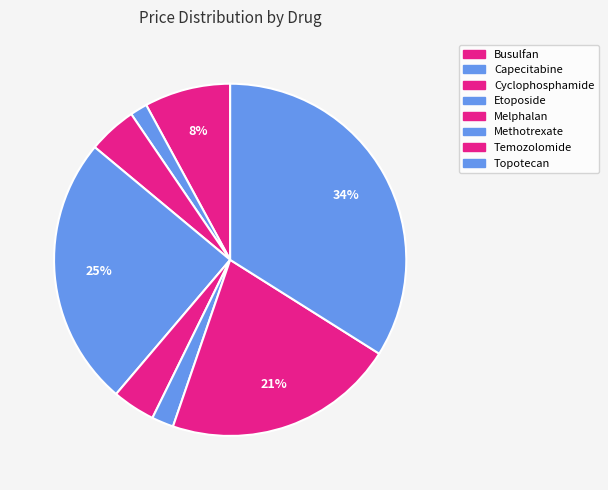

Which category has the biggest portion of the pie?

Topotecan